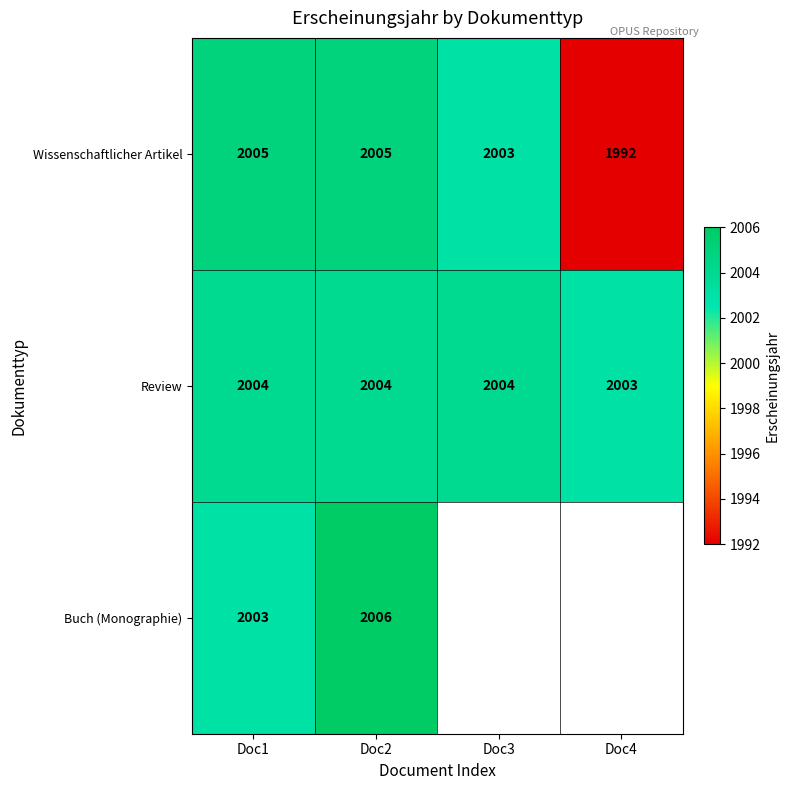

What is the highest value of the Review series?

2004